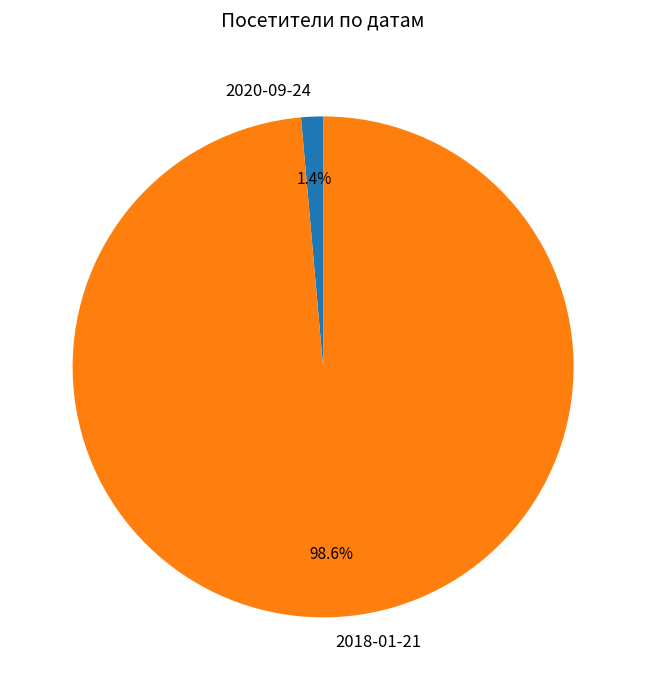

Combined, do 2020-09-24 and 2018-01-21 account for over 50%?

Yes